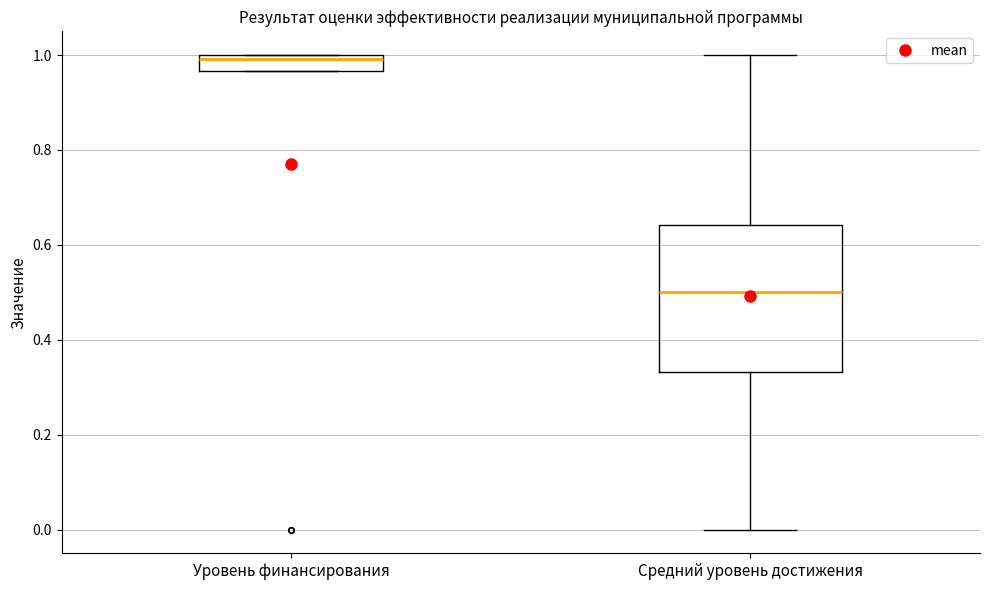

Reading left to right, read every box against the y-axis: the position of its median line, the range the box covers, and the ends of its whiskers. The values are not printed on the chart, so give them approximately, as read against the axis.

Уровень финансирования: median 1.00 (just below the box's upper edge), box 0.96 to 1.00, whiskers 0.96 to 1.00
Средний уровень достижения: median 0.50, box 0.34 to 0.64, whiskers 0.00 to 1.00